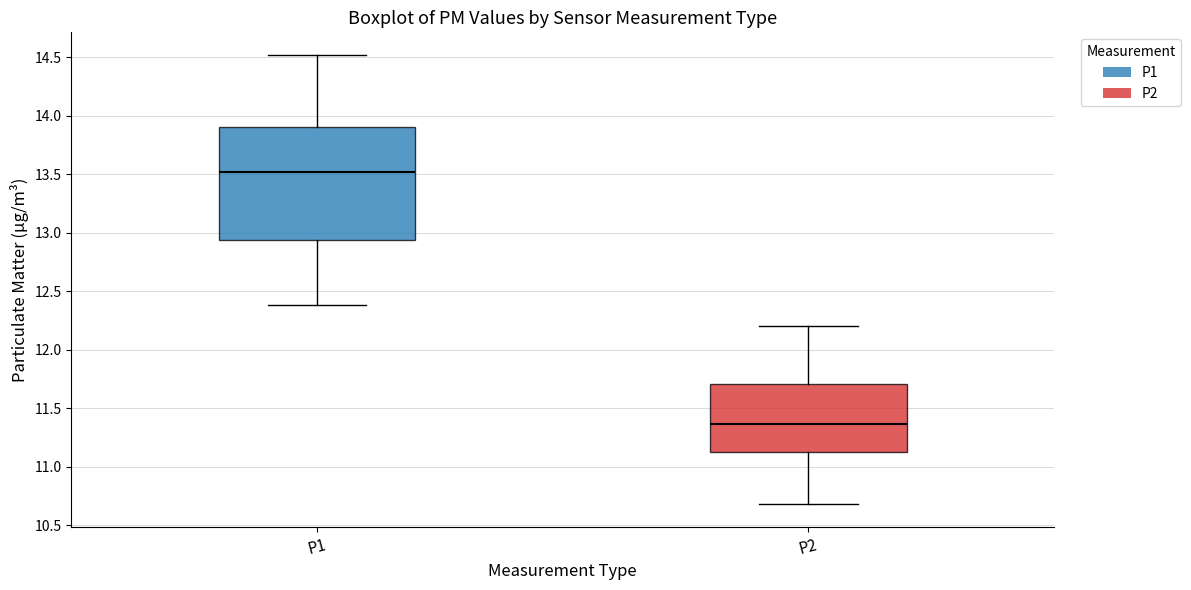

Reading left to right, transcribe this box plot: for each box, give where its median line is, the range the box spans, and where its two whiskers end, as read against the y-axis. The values are not printed on the chart, so give them approximately, as read against the axis.

P1: median 13.50, box 12.95 to 13.90, whiskers 12.40 to 14.50
P2: median 11.35, box 11.10 to 11.70, whiskers 10.70 to 12.20